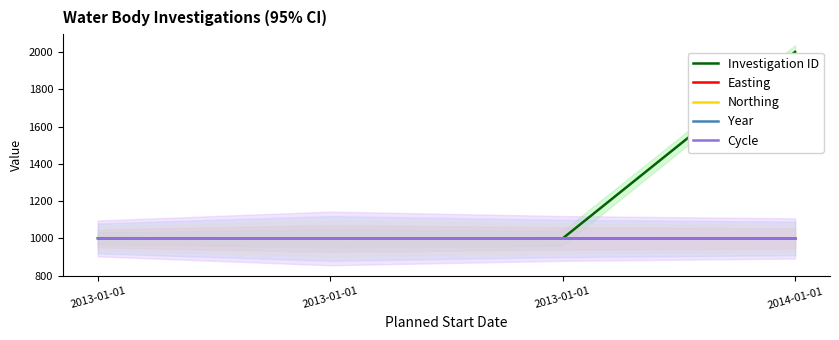

True or false: Year and Investigation ID cross at least once.

False